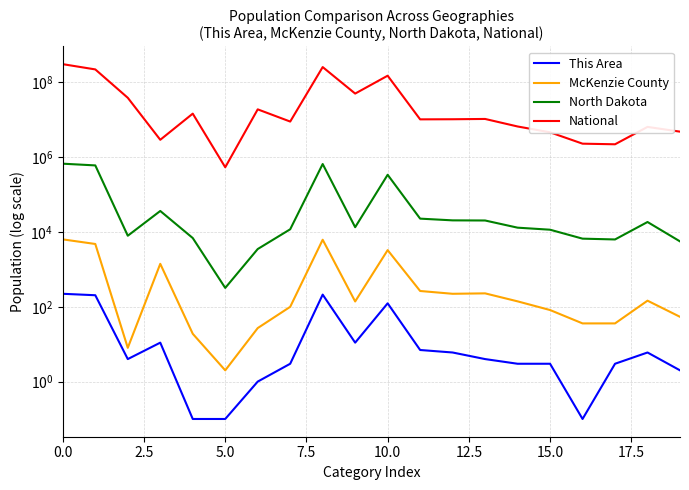

How many data points does each series have?

20